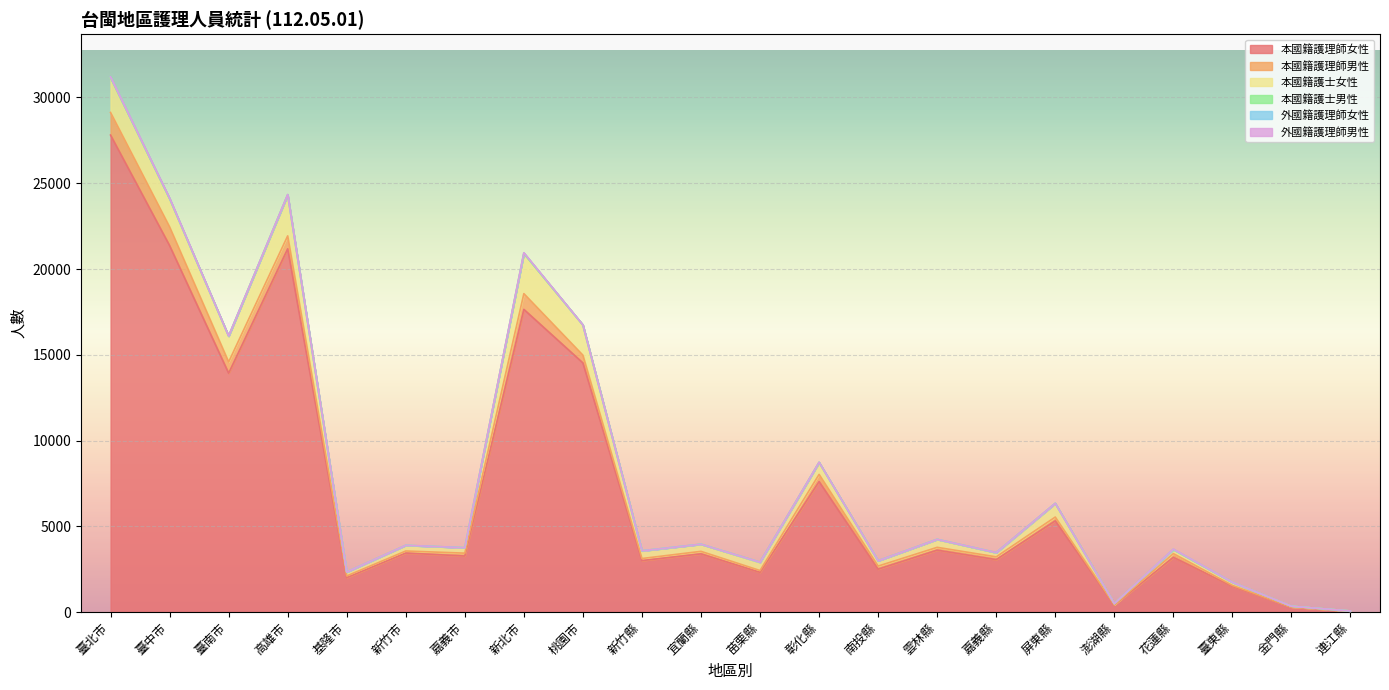

What is the label of the 12th point from the right?

宜蘭縣